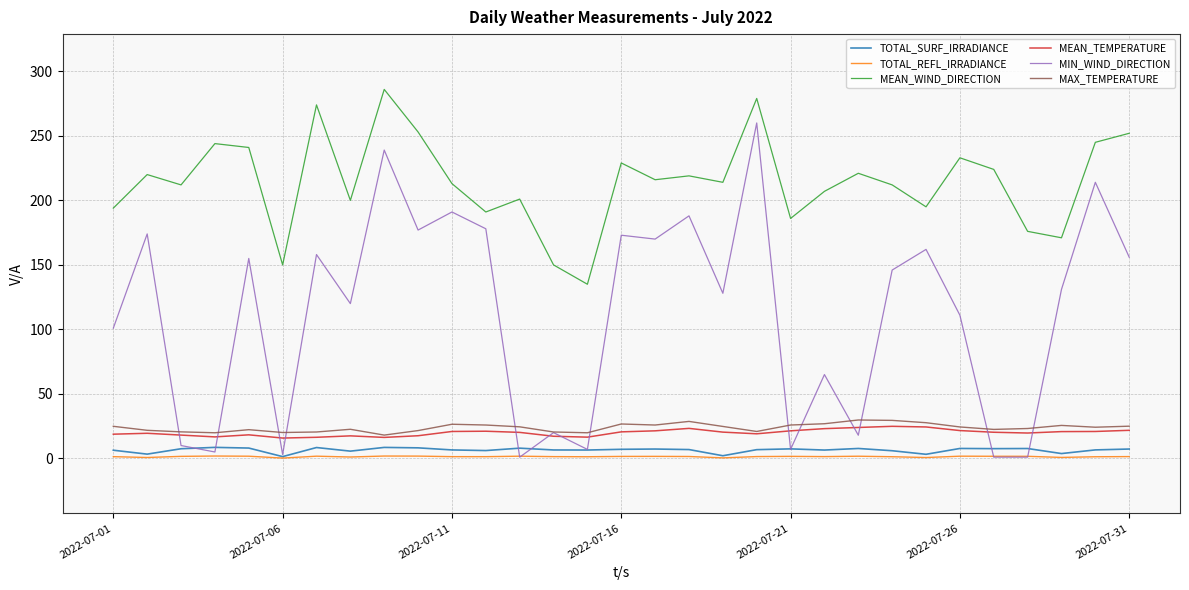

True or false: MEAN_WIND_DIRECTION and TOTAL_SURF_IRRADIANCE intersect in this chart.

False